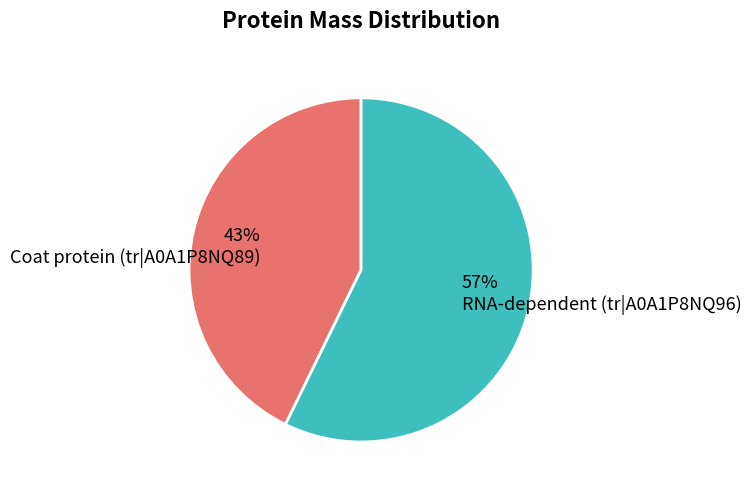

Which slice is the largest?

RNA-dependent (tr|A0A1P8NQ96)